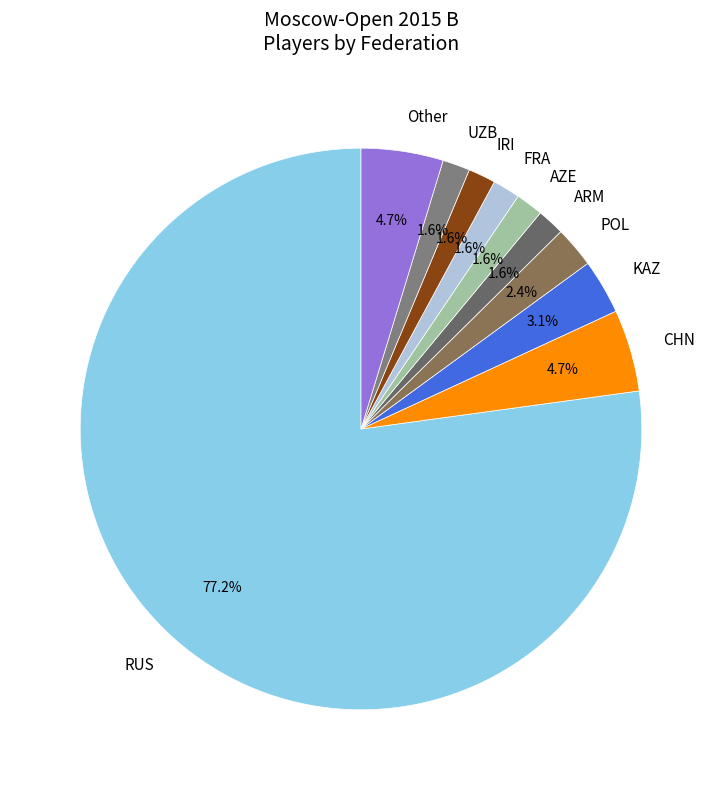

What is the ratio of the value at UZB to the value at KAZ?

0.5